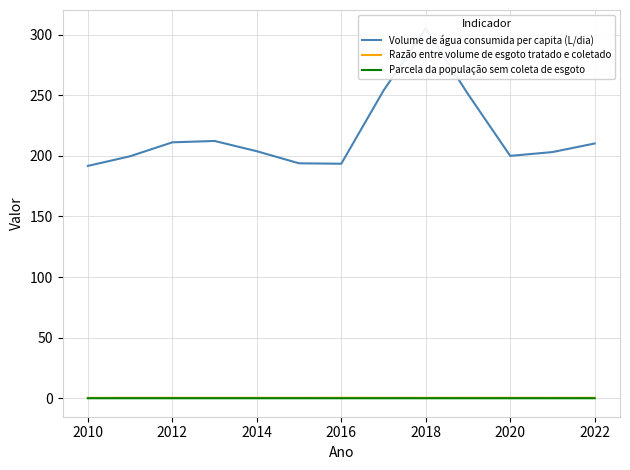

True or false: Parcela da população sem coleta de esgoto has more than 0 interior local peaks.

True